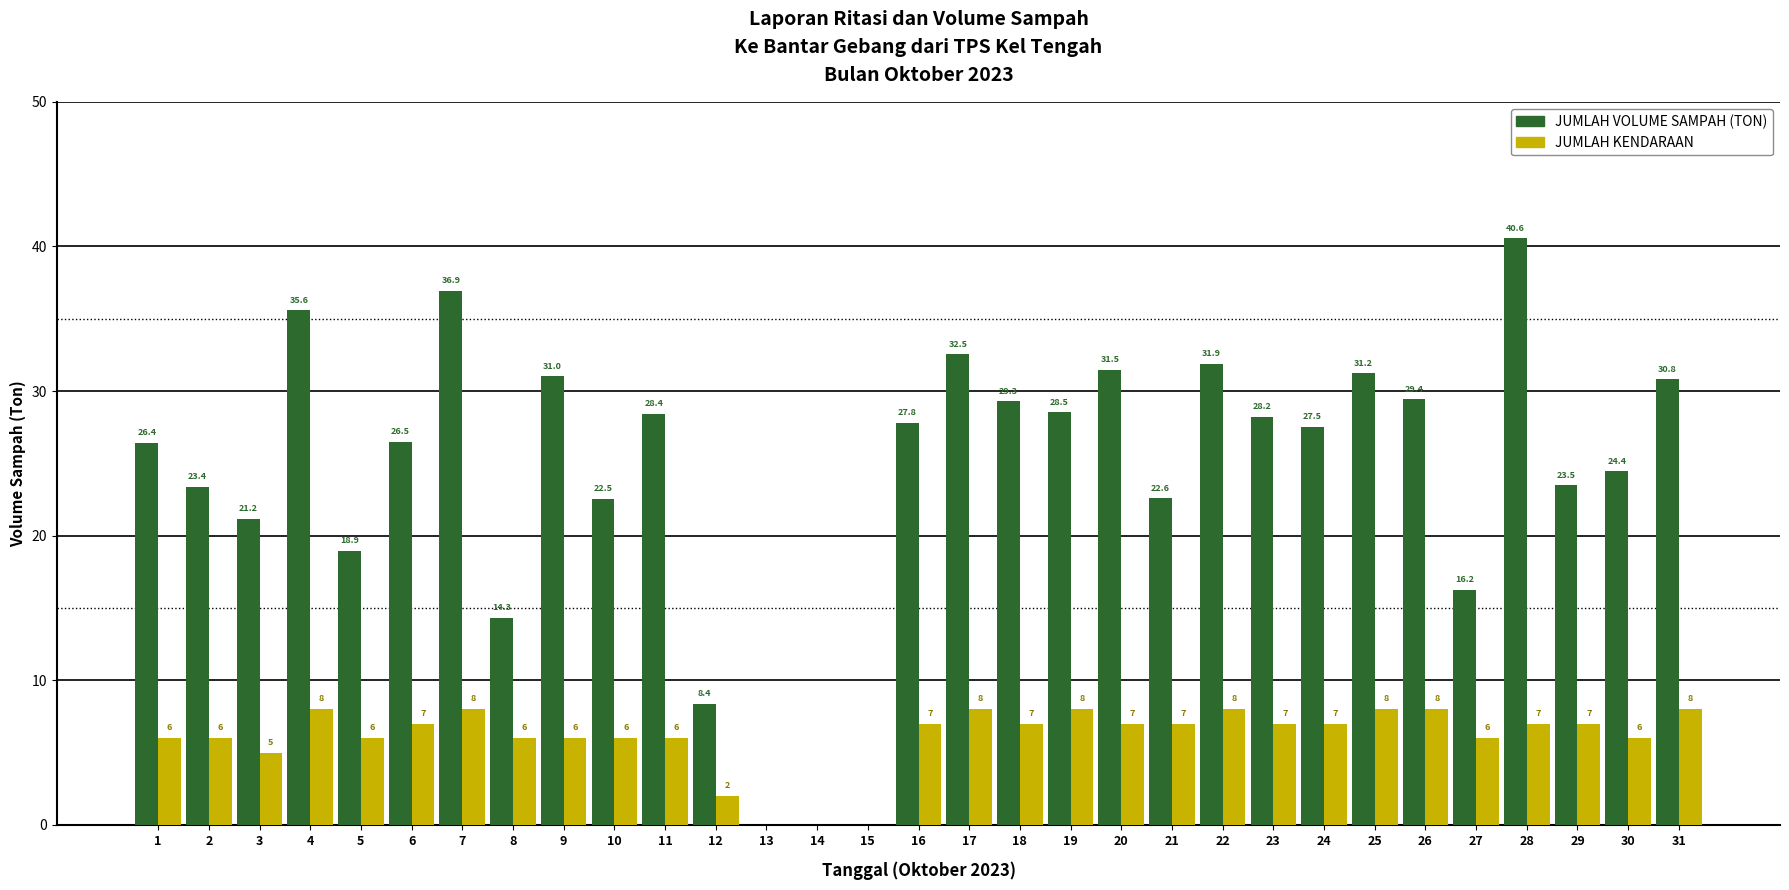

Which category has the highest value across all series?

28